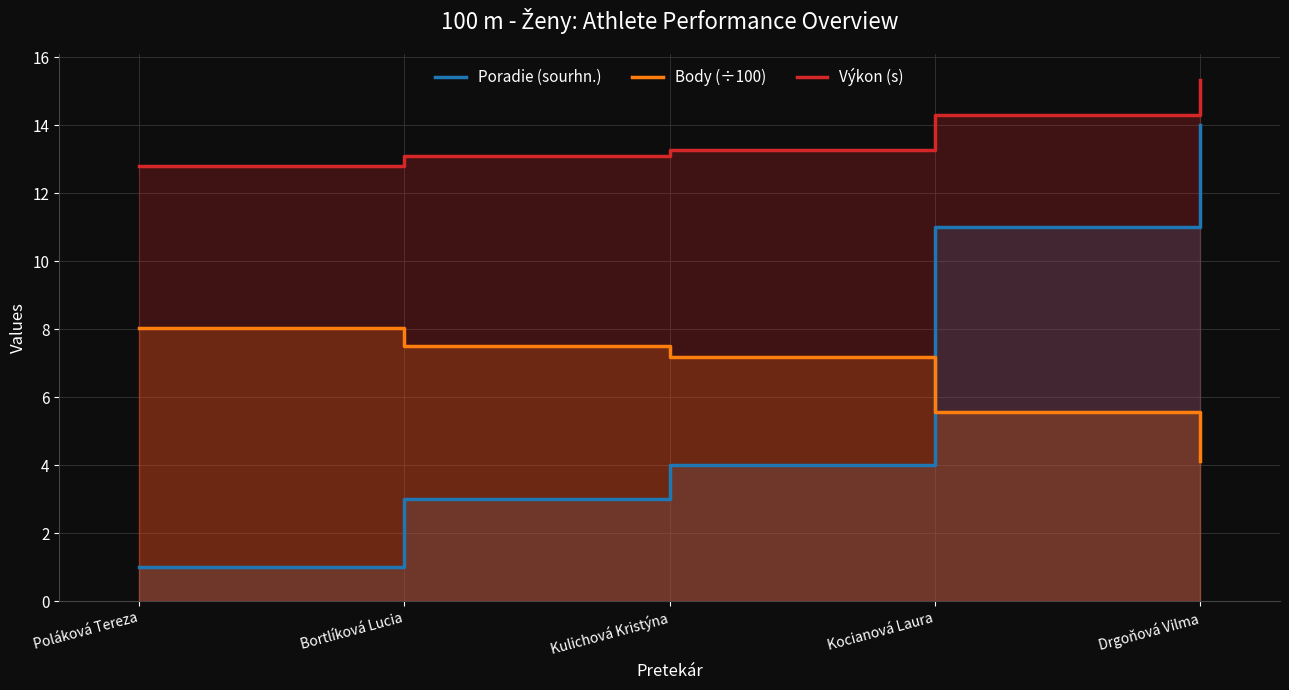

Between Poláková Tereza and Kulichová Kristýna, which series saw the biggest shift?

Poradie (sourhn.)